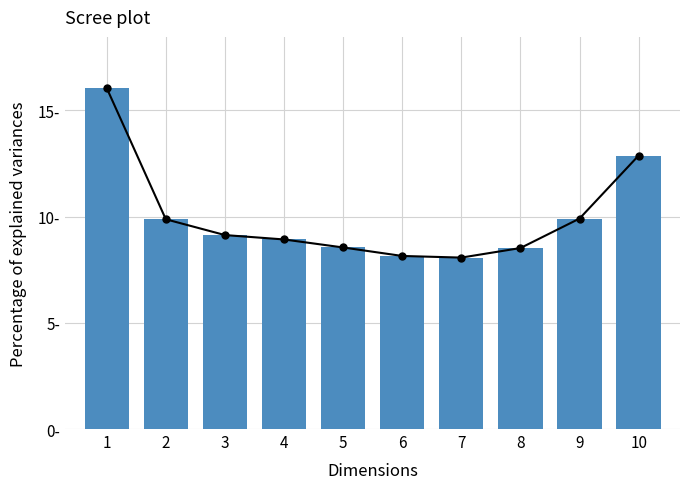

At which label is the value closest to 12?

10